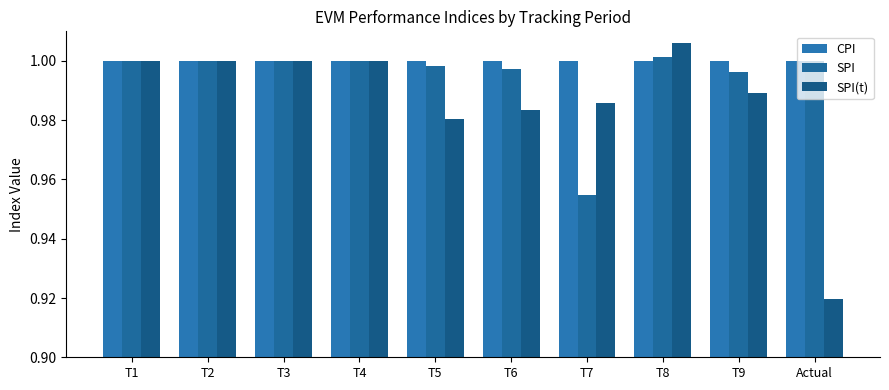

How many distinct data groups are displayed?

3